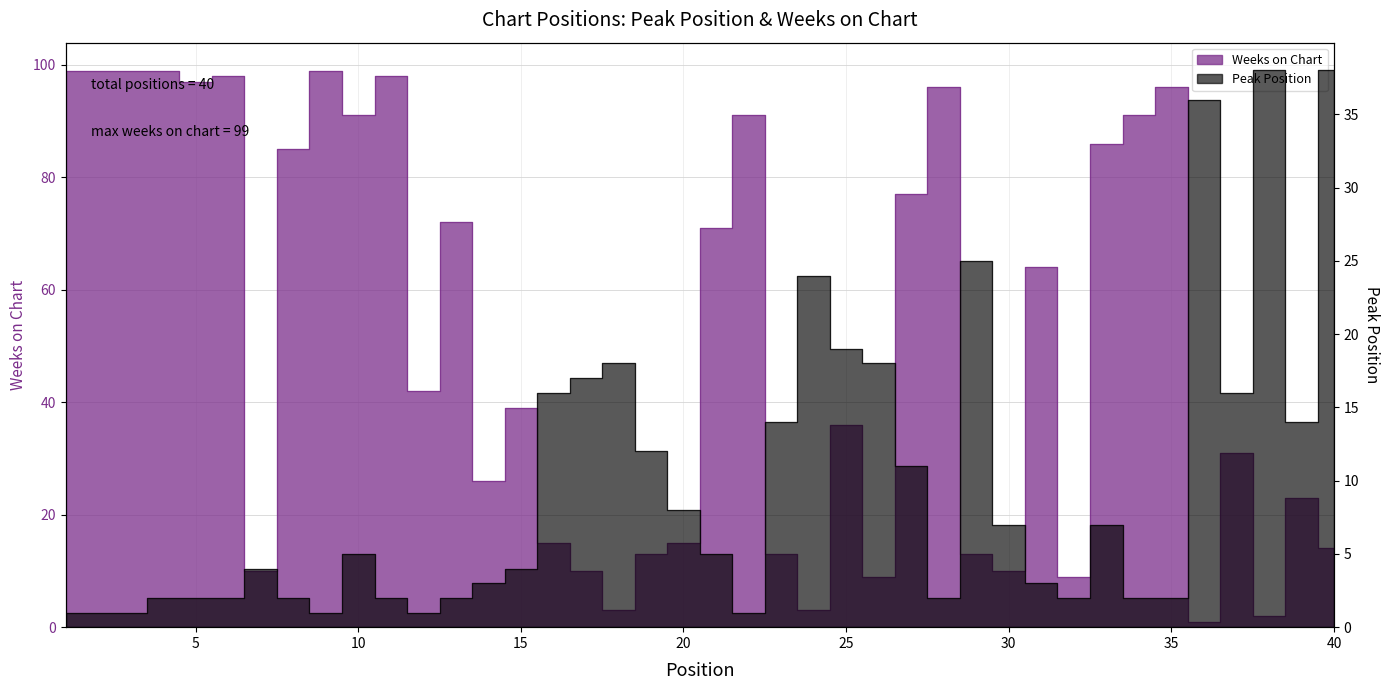

What is the minimum value for Weeks on Chart?

1